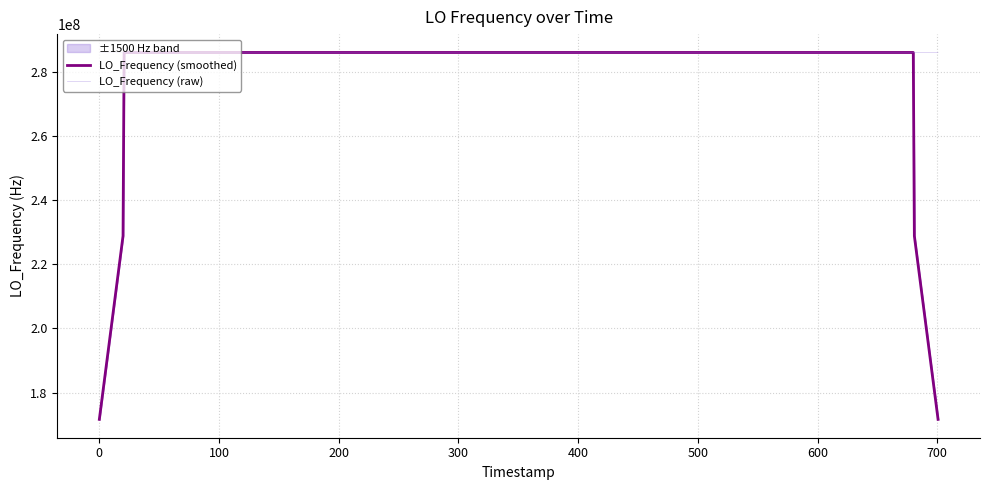

Where does the LO_Frequency (smoothed) series first go above 286047000?

100